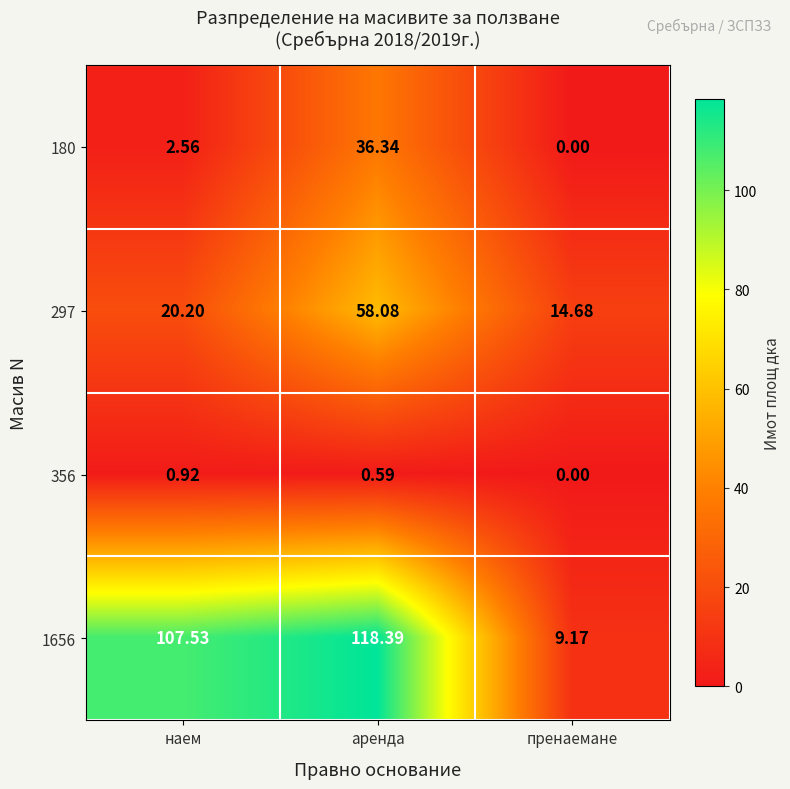

What is the total value across all series at наем?

131.2